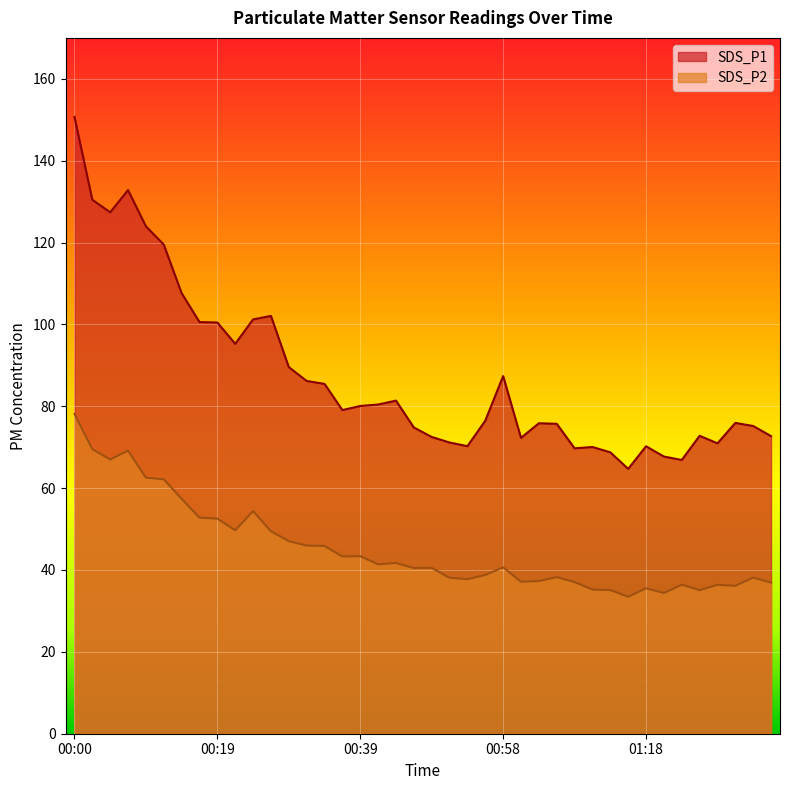

Is it true that SDS_P2 equals 46.0 at 00:32?

True